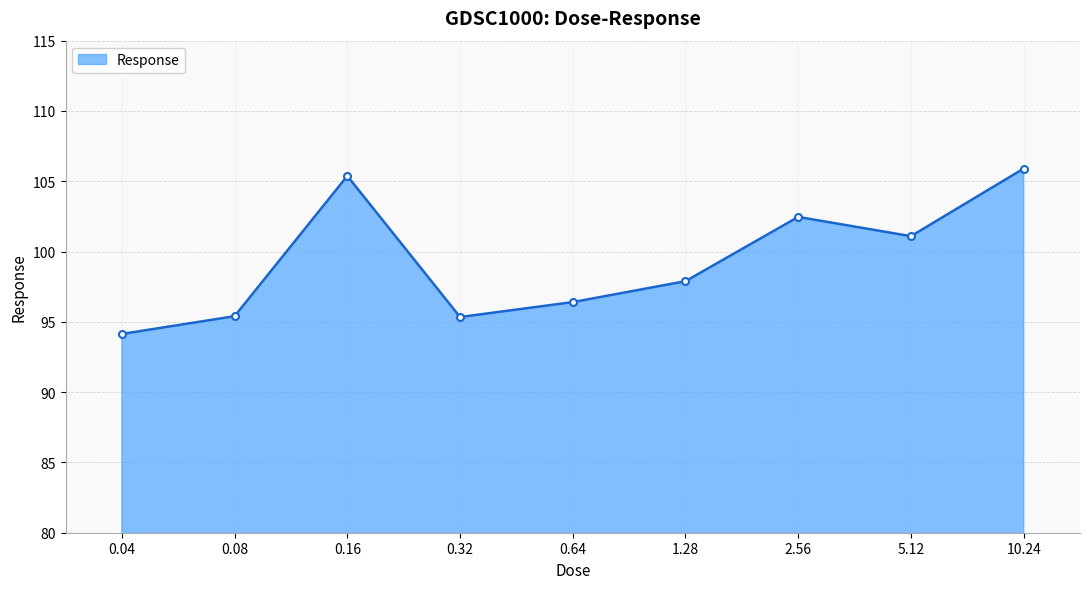

Does the chart display data point markers on the line(s)?

Yes